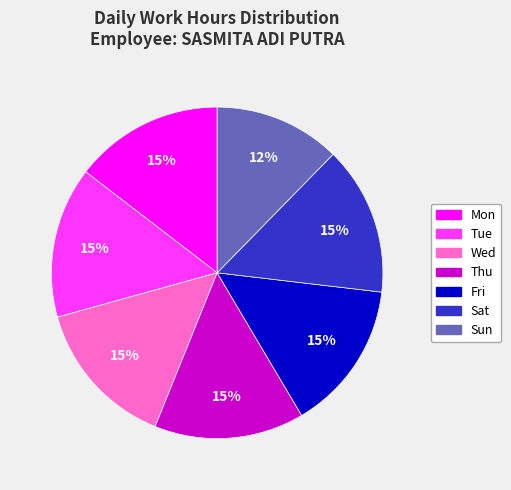

The Thu slice represents 15% of the pie. True or false?

True